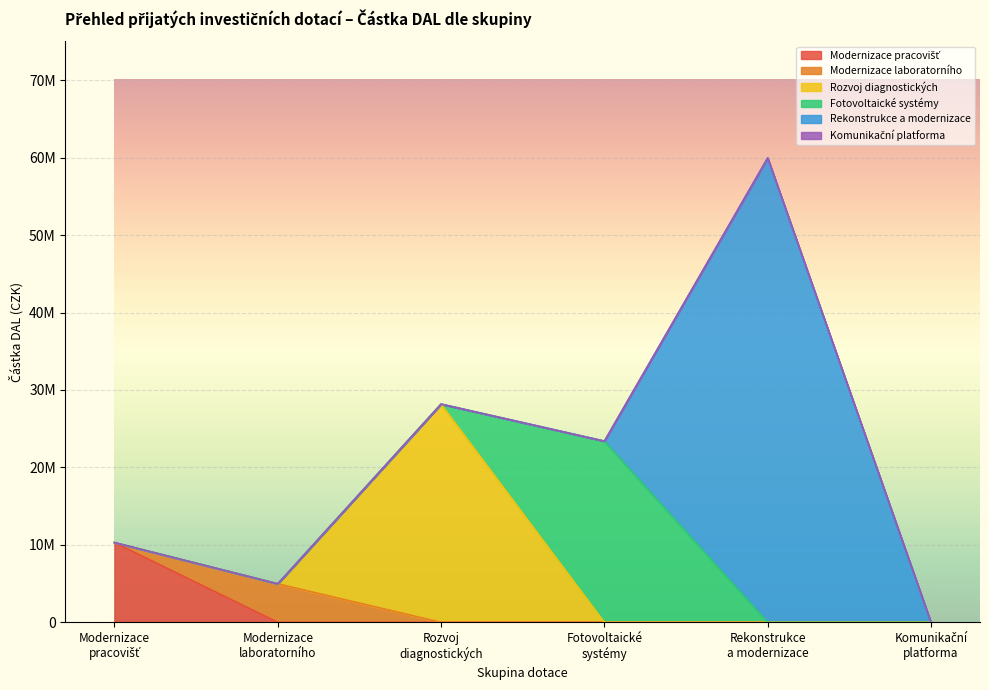

Rank the categories by Komunikační platforma value from highest to lowest.

Komunikační
platforma, Modernizace
pracovišť, Modernizace
laboratorního, Rozvoj
diagnostických, Fotovoltaické
systémy, Rekonstrukce
a modernizace